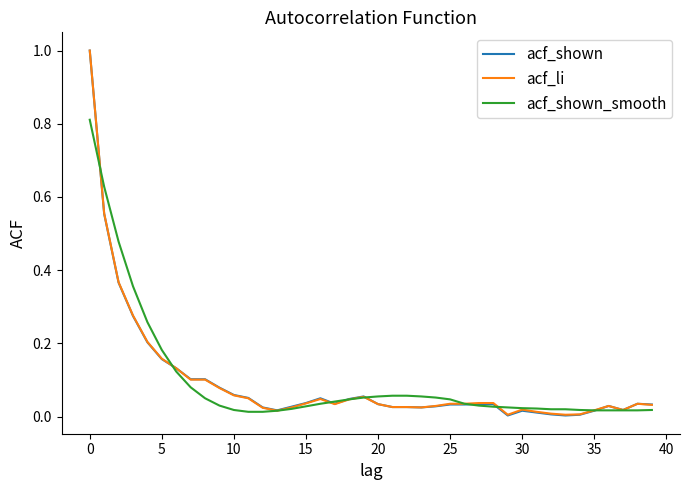

What is the maximum value for acf_li?

1.0